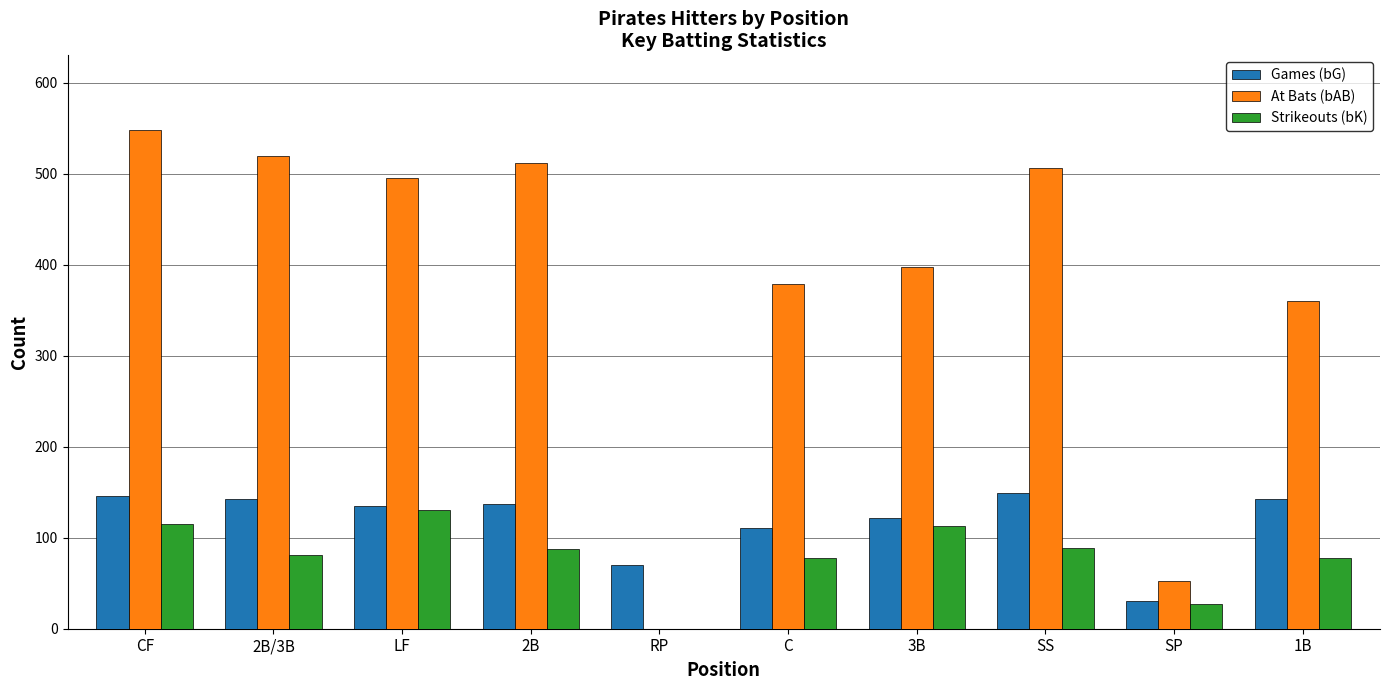

The value of Strikeouts (bK) at 2B is 144. True or false?

False